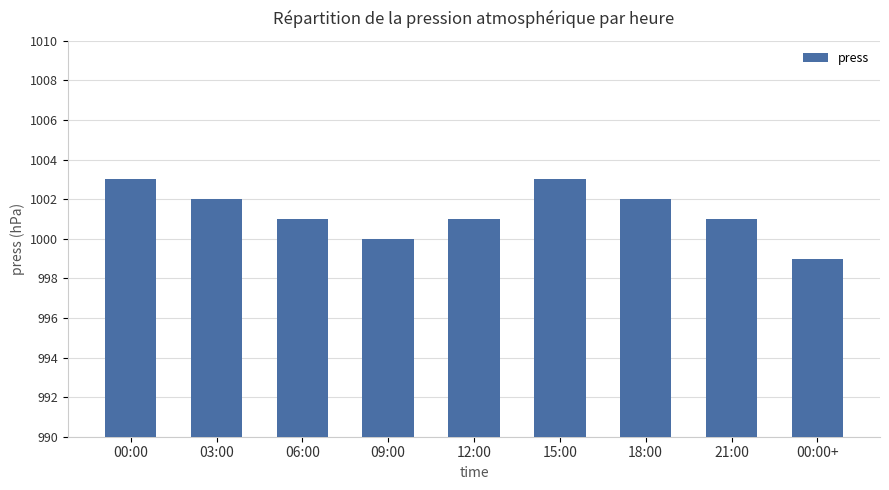

Which has a higher value, 00:00 or 21:00?

00:00